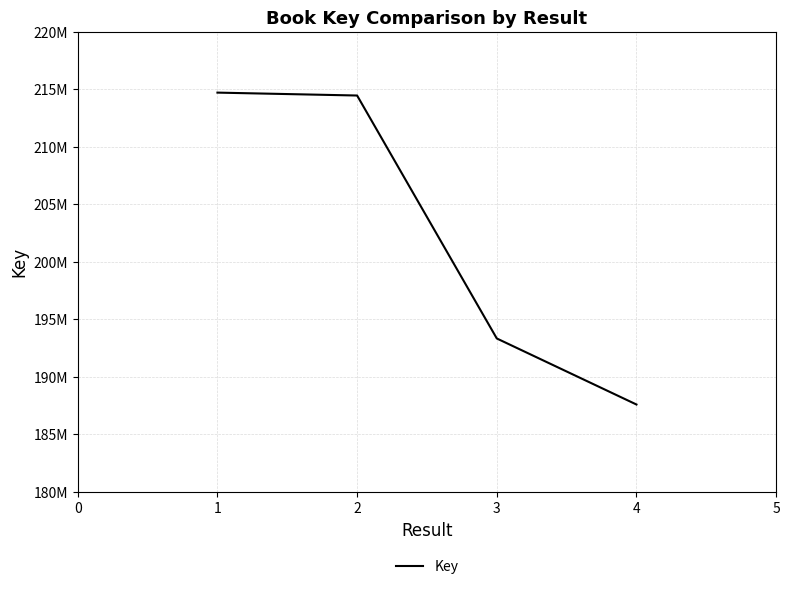

Does the chart have visible grid lines?

Yes